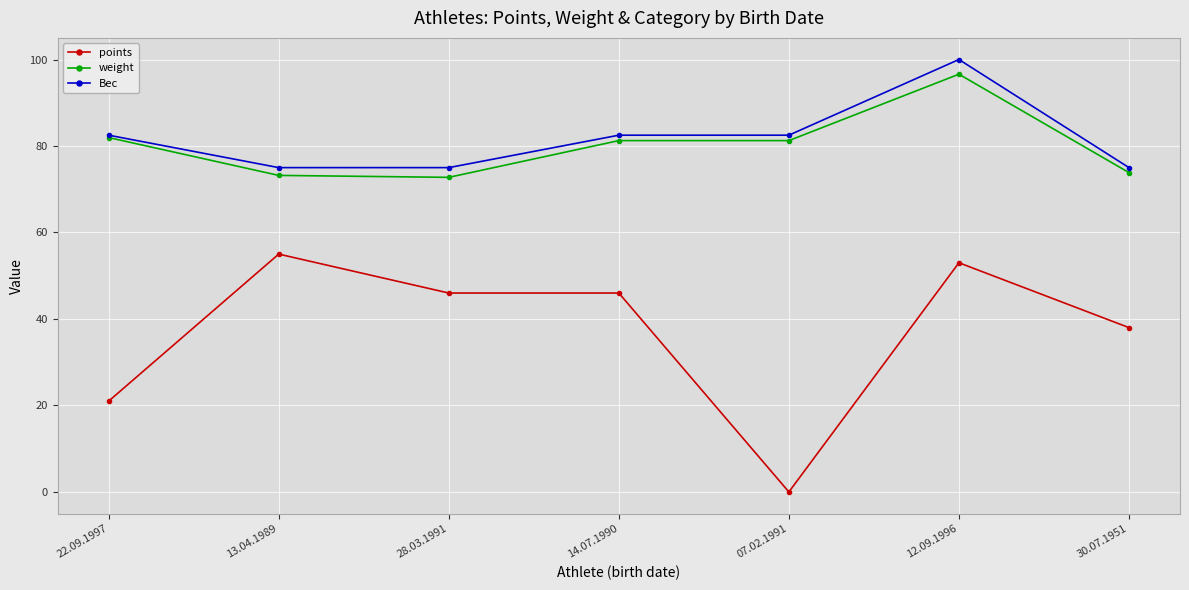

Read the points value at 13.04.1989.

55.0